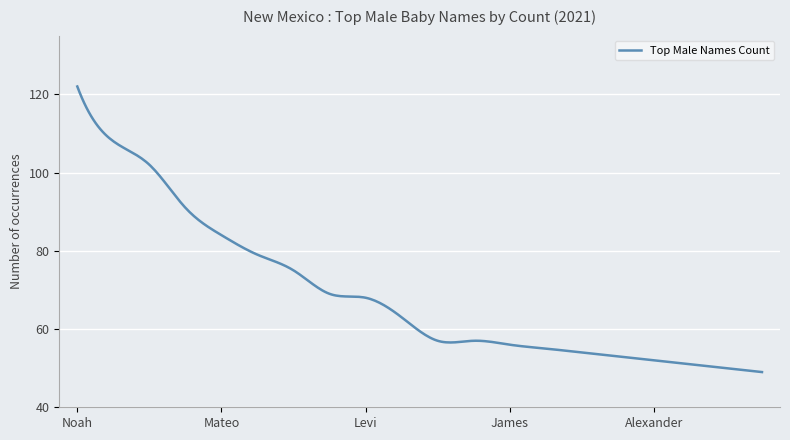

What is the maximum value shown in the chart?

122.0